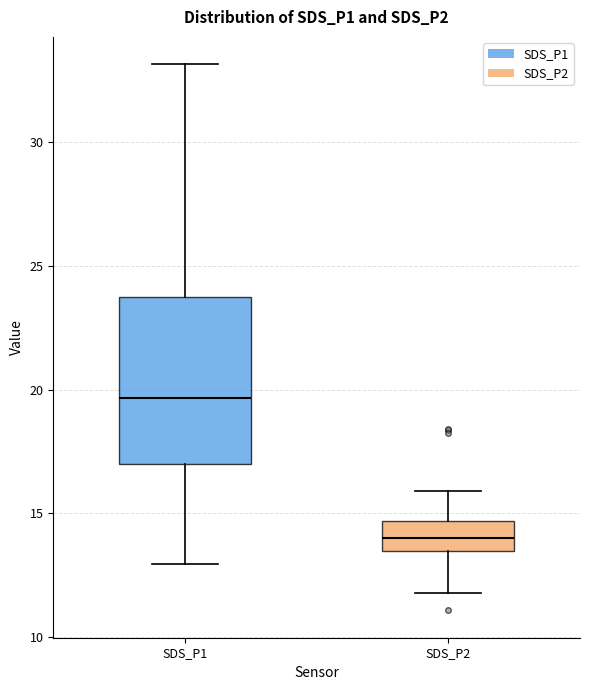

Reading left to right, read every box against the y-axis: the position of its median line, the range the box covers, and the ends of its whiskers. The values are not printed on the chart, so give them approximately, as read against the axis.

SDS_P1: median 19.5, box 17.0 to 23.5, whiskers 13.0 to 33.0
SDS_P2: median 14.0, box 13.5 to 14.5, whiskers 12.0 to 16.0